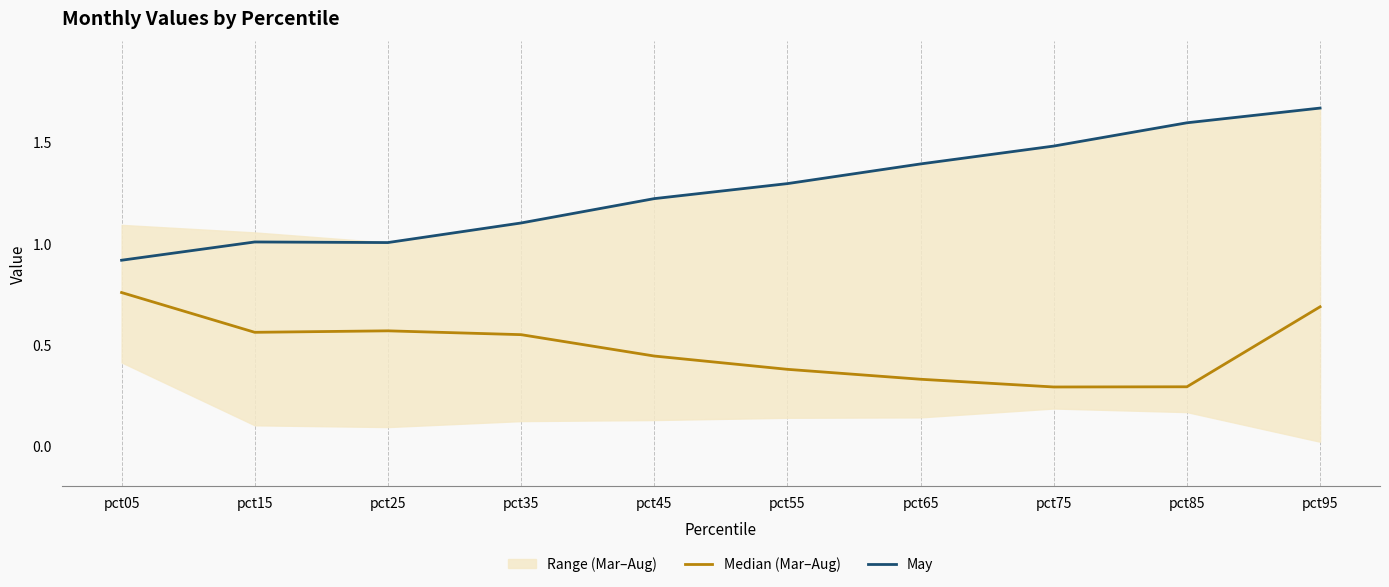

What is the total value across all series at pct95?

2.4